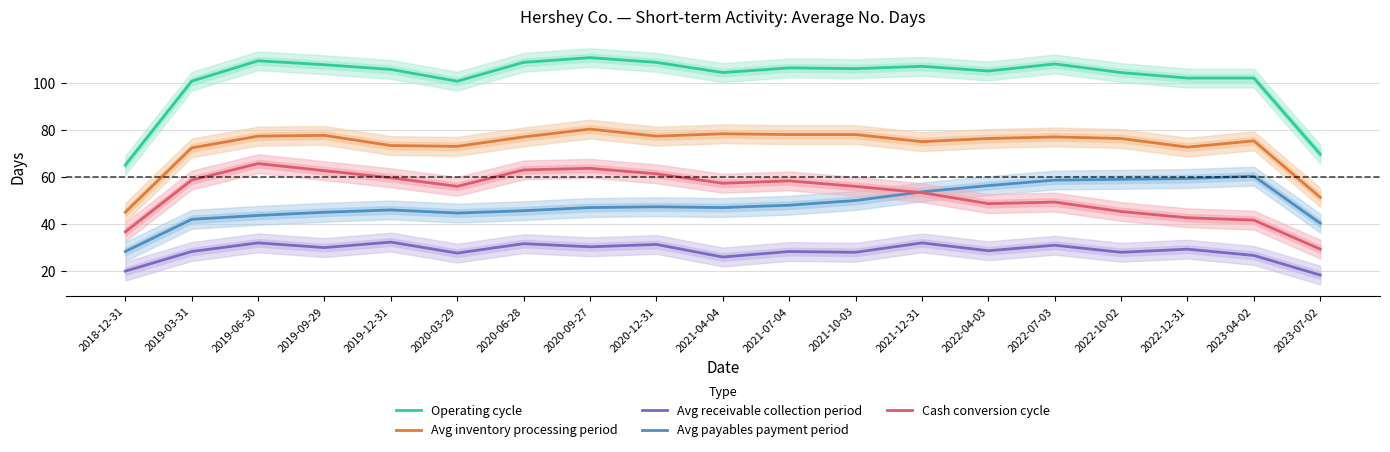

At which label does Avg inventory processing period reach its peak?

2020-09-27